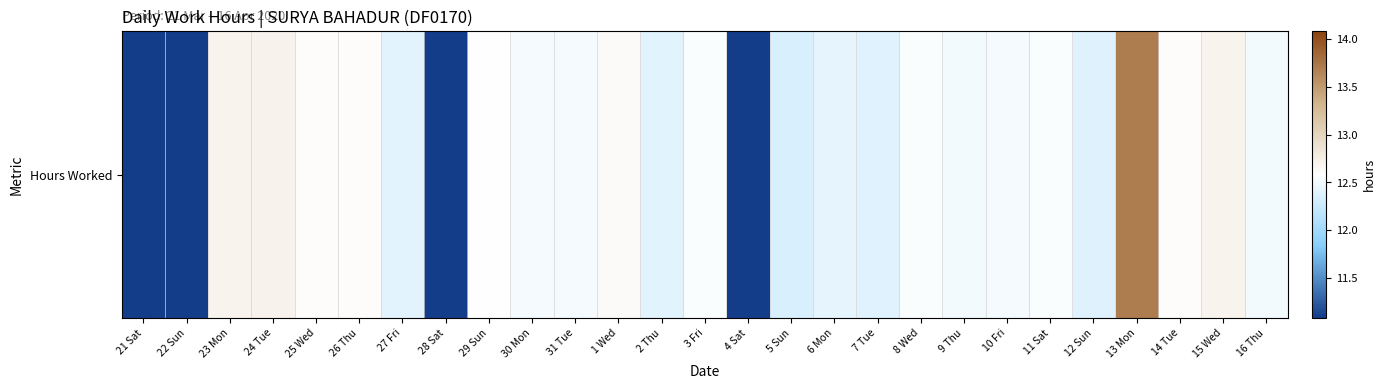

What is the greatest value displayed?

13.7